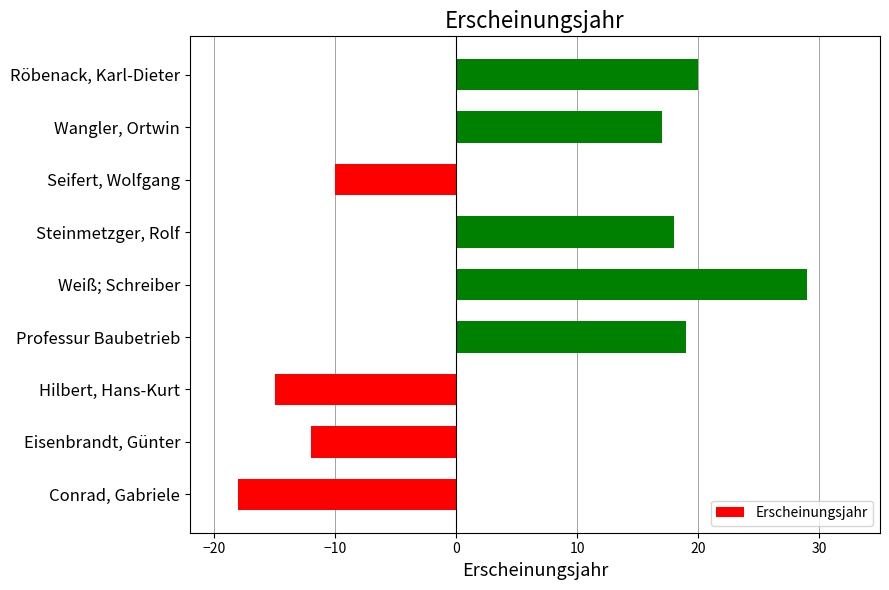

Reading bottom to top, list all the values displayed in this chart.

-18	-12	-15	19	29	18	-10	17	20